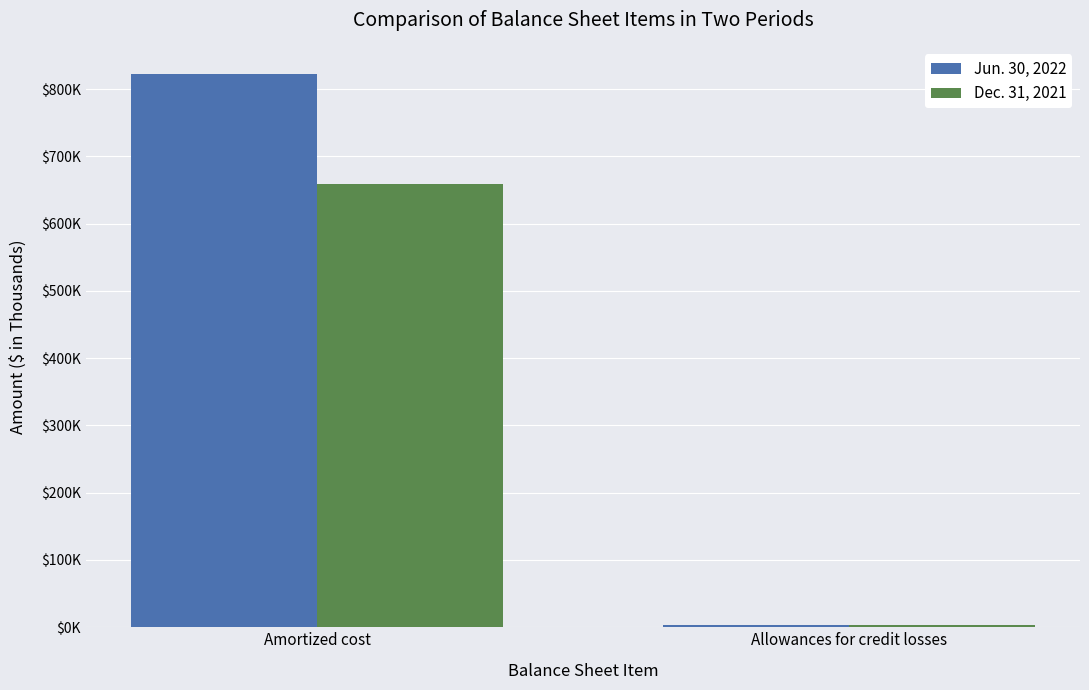

Which series has the widest spread of values?

Jun. 30, 2022